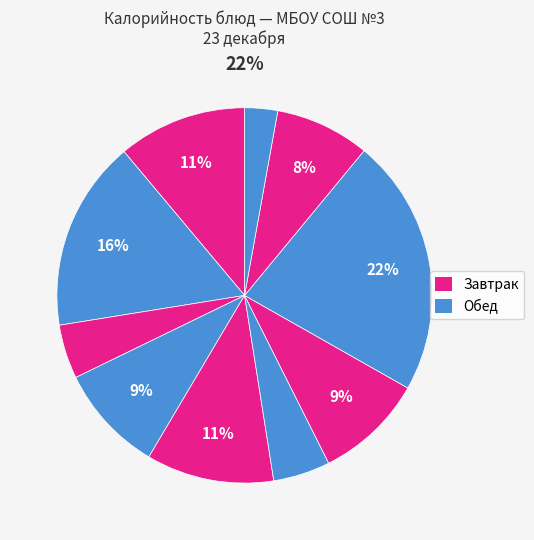

Is it true that Хлеб пшеничный is 15% of the pie?

False